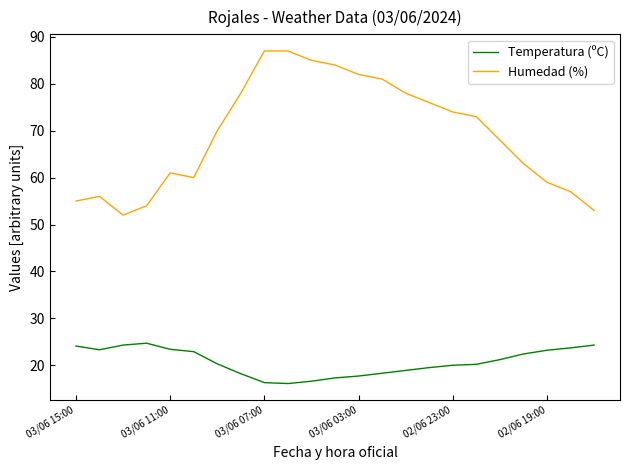

What is the maximum value for Temperatura (ºC)?

24.7